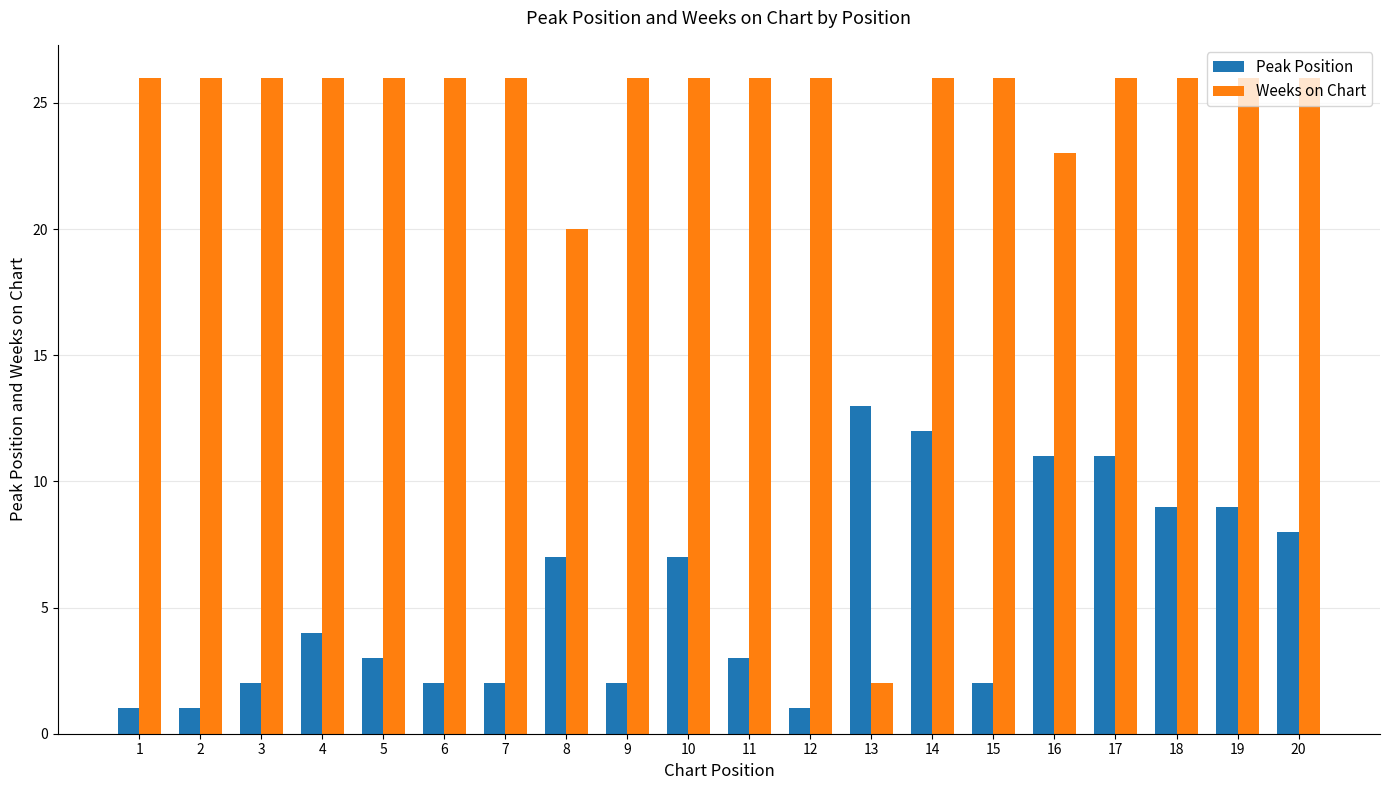

The value of Peak Position at 11 is 4. True or false?

False